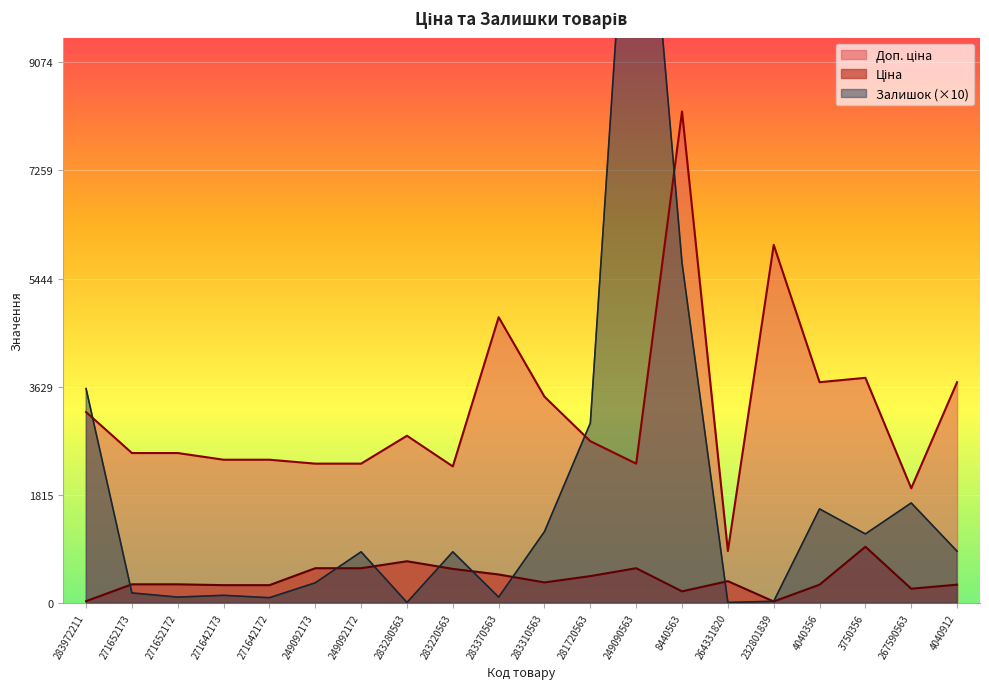

What is the total value across all series at 267590563?

3846.8